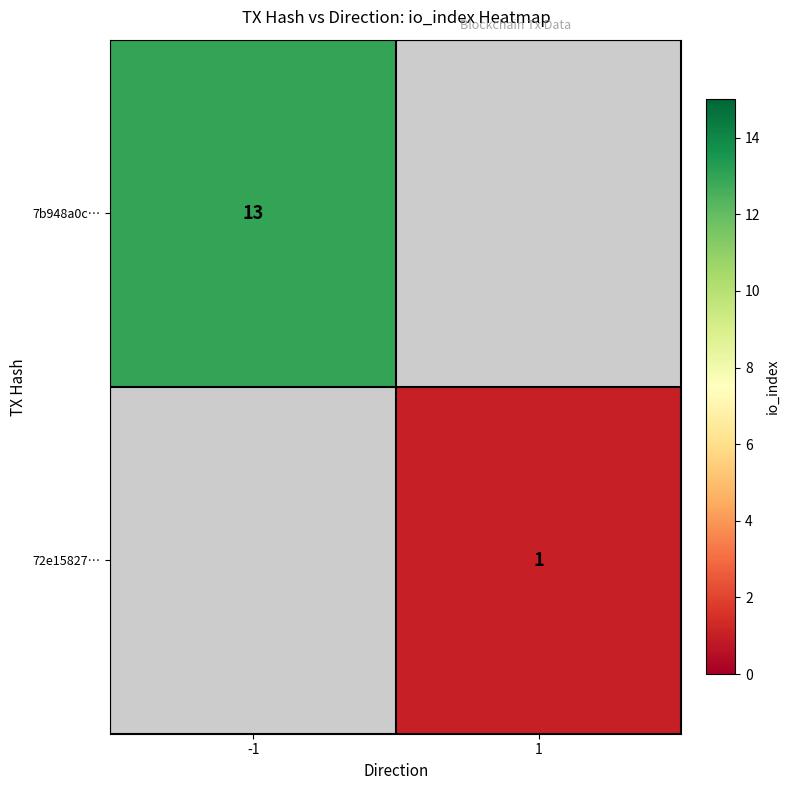

Is it true that 72e15827… equals 0 at 1?

False